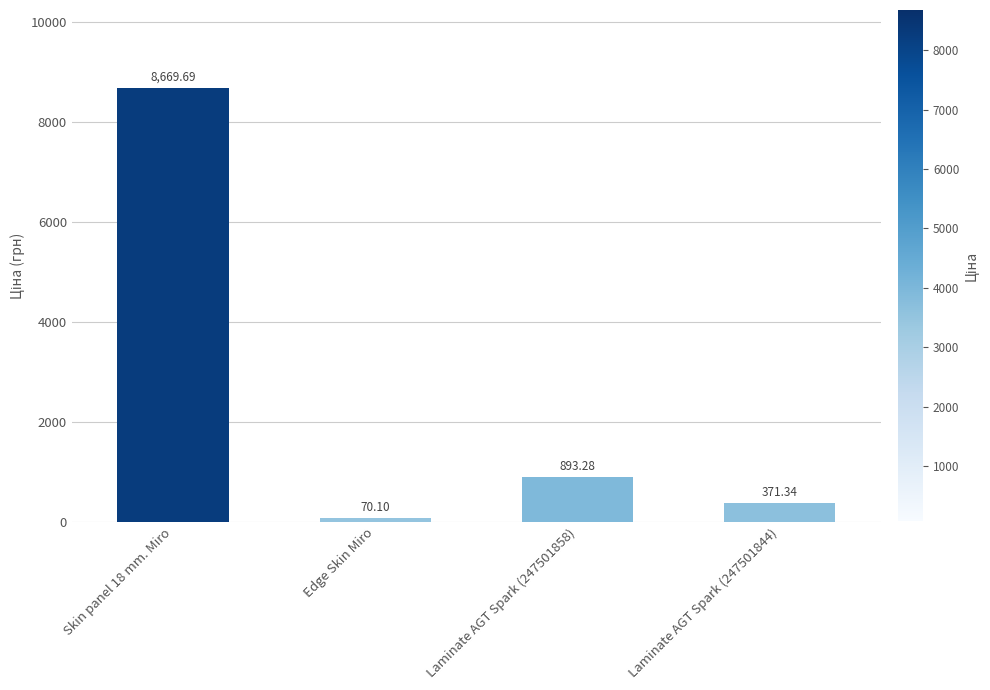

Rank the categories by value from lowest to highest.

Edge Skin Miro, Laminate AGT Spark (247501844), Laminate AGT Spark (247501858), Skin panel 18 mm. Miro